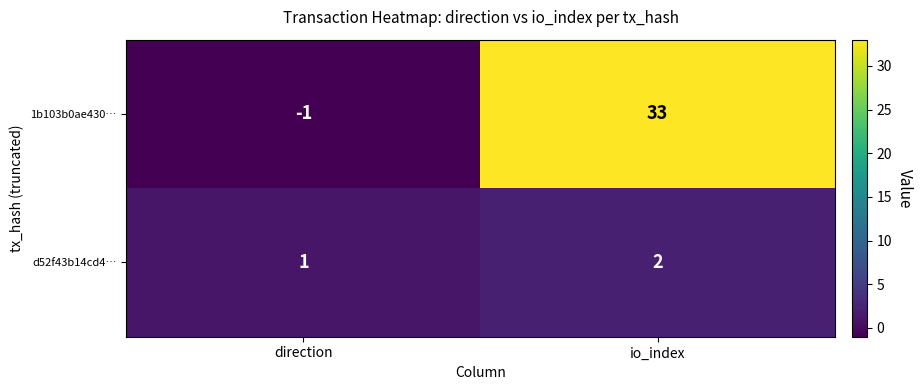

At direction, list the series in order from largest to smallest.

d52f43b14cd4…, 1b103b0ae430…